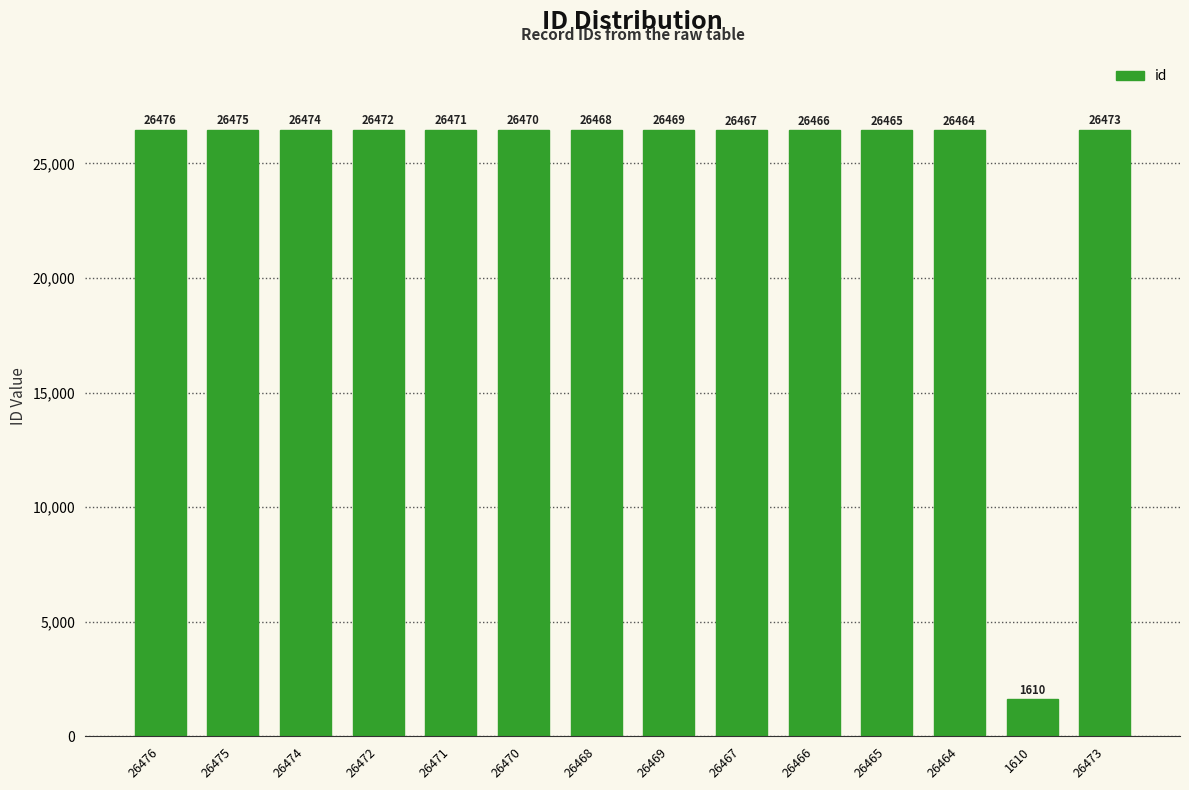

Reading left to right, extract all data points from this chart.

26476=26476	26475=26475	26474=26474	26472=26472	26471=26471	26470=26470	26468=26468	26469=26469	26467=26467	26466=26466	26465=26465	26464=26464	1610=1610	26473=26473